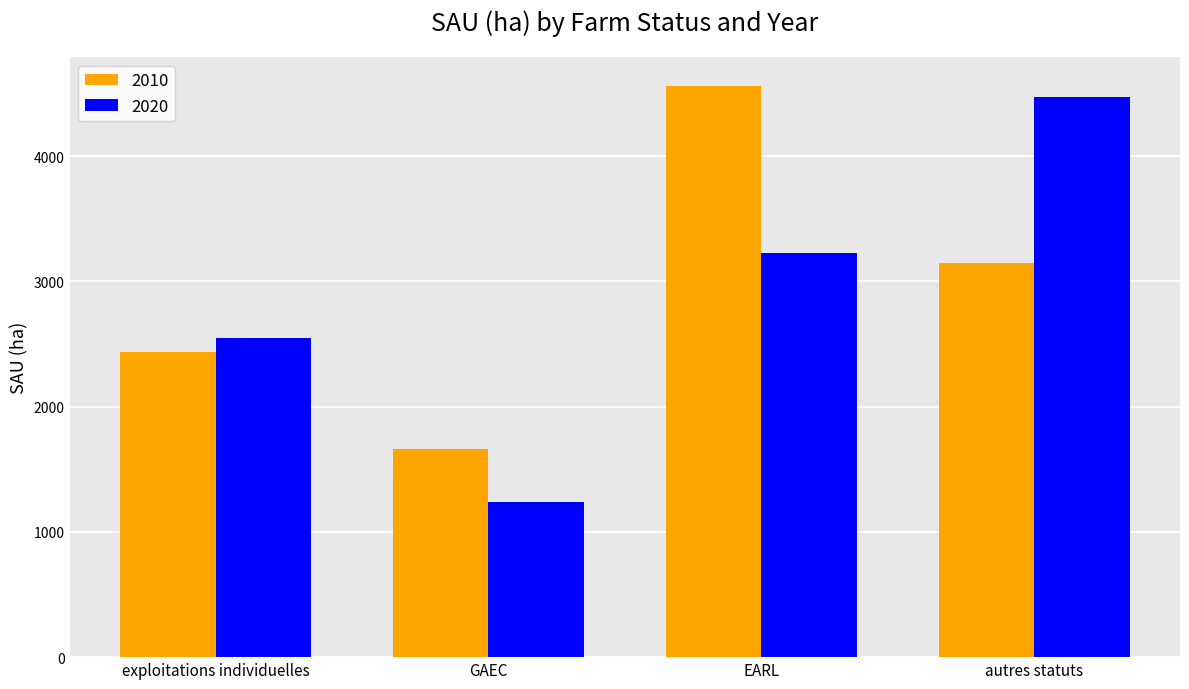

What is the sum of all 2010 values?

11803.8